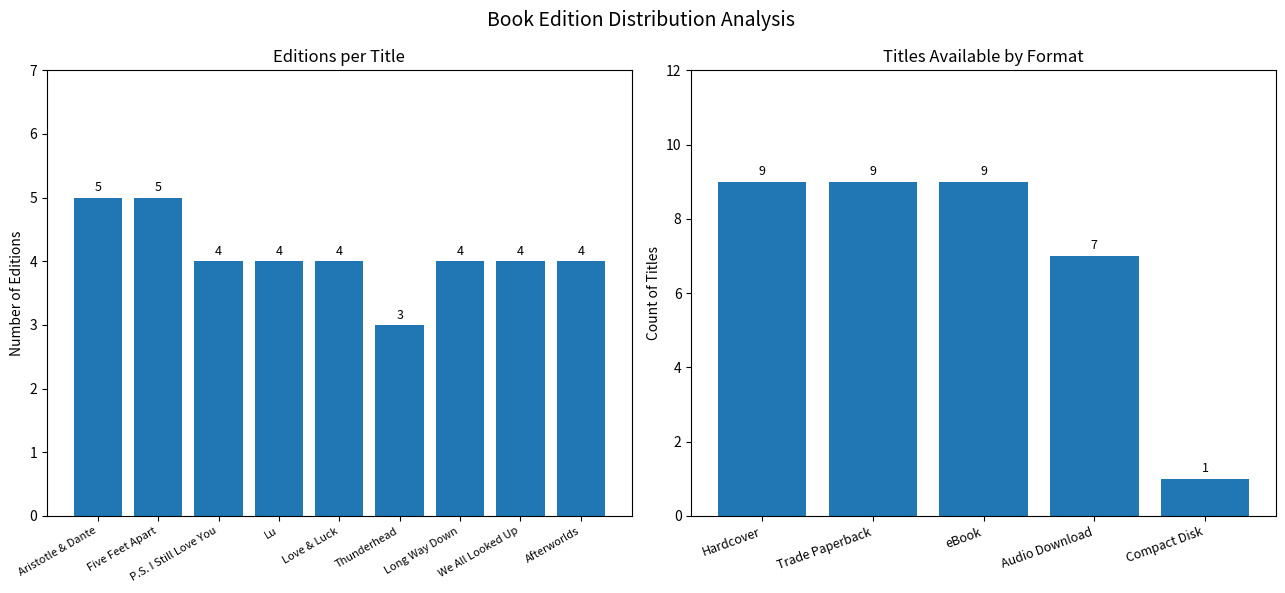

List the labels in order of value, smallest first.

Thunderhead, P.S. I Still Love You, Lu, Love & Luck, Long Way Down, We All Looked Up, Afterworlds, Aristotle & Dante, Five Feet Apart